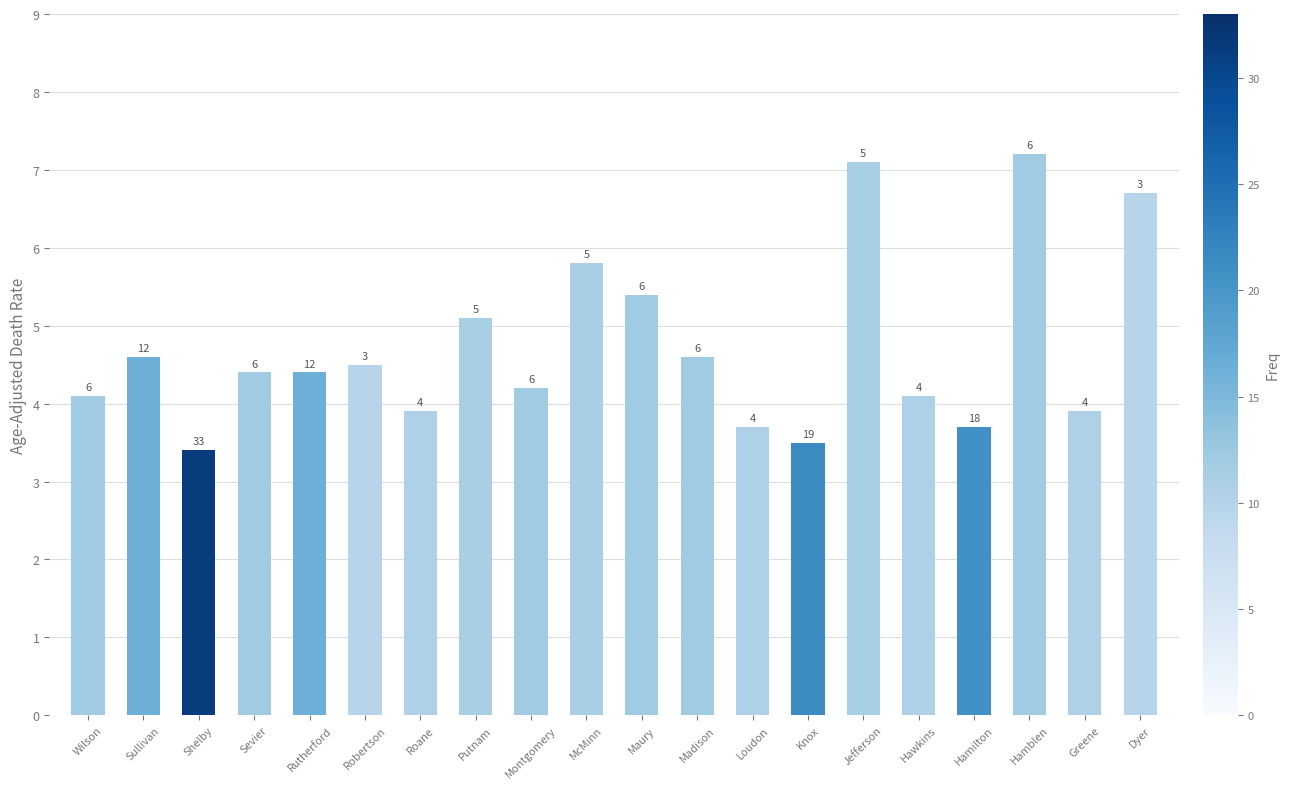

How many bars are there in total?

20